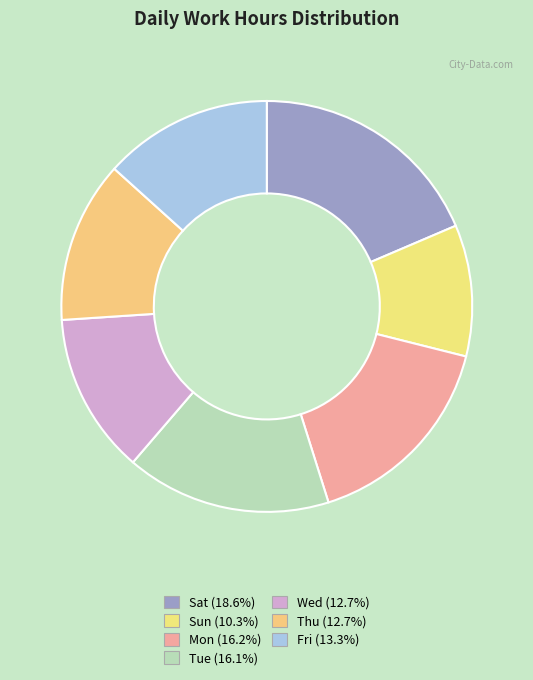

Which category has the smallest portion of the pie?

Sun